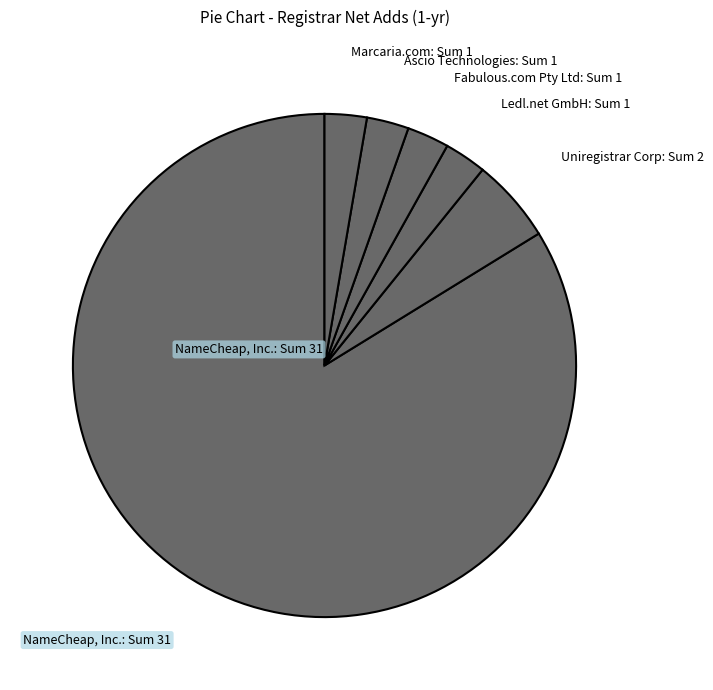

Which slice represents more than half of the pie?

NameCheap, Inc.: Sum 31